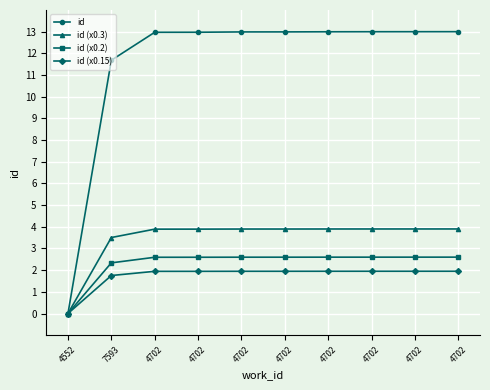

Which series has the largest total across all categories?

id